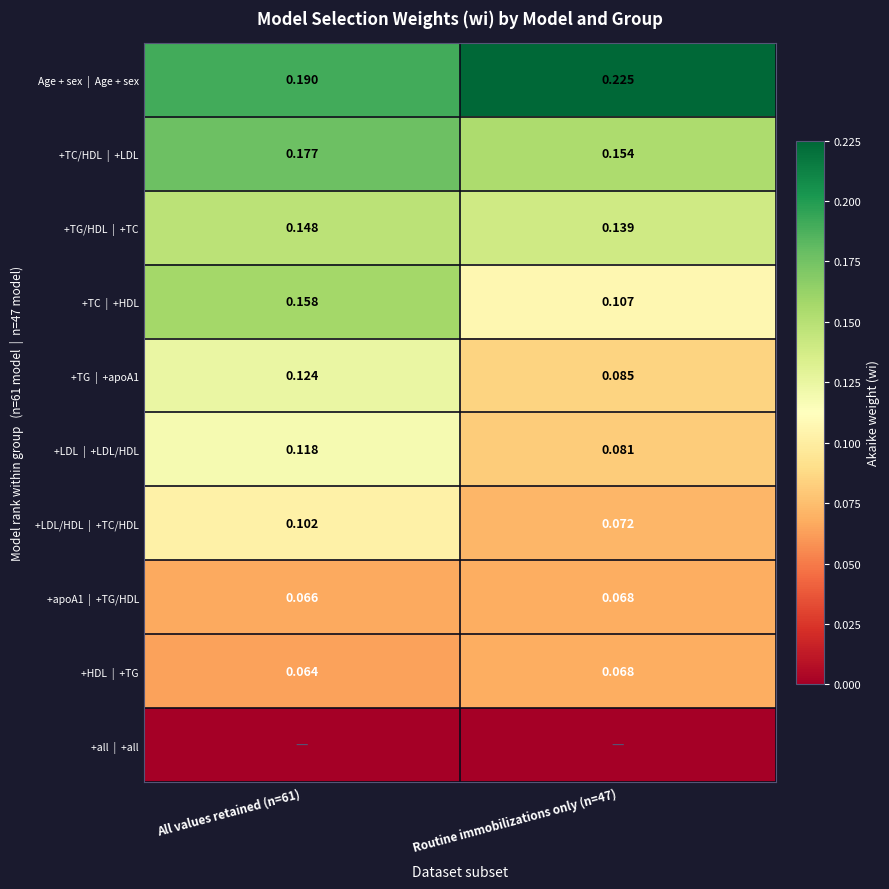

At which label is +HDL | +TG closest to 0?

All values retained (n=61)